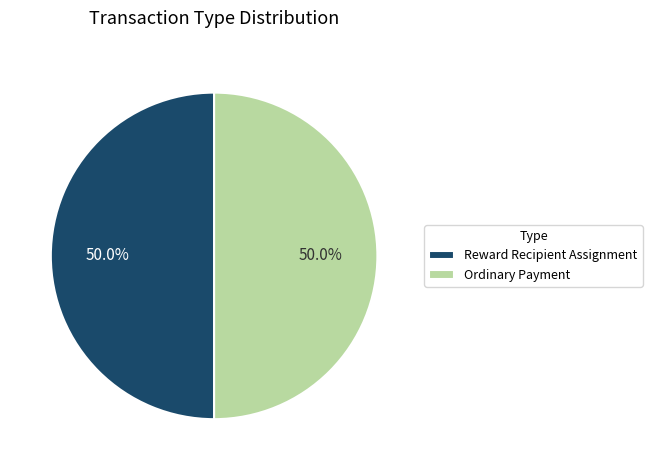

What is the ratio of the value at Reward Recipient Assignment to the value at Ordinary Payment?

1.0